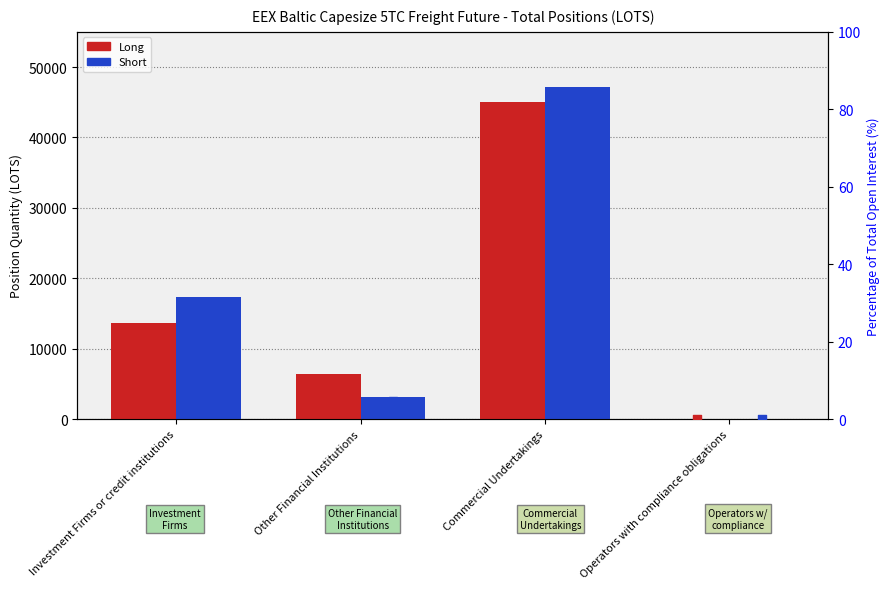

Which series has the largest total across all categories?

Short